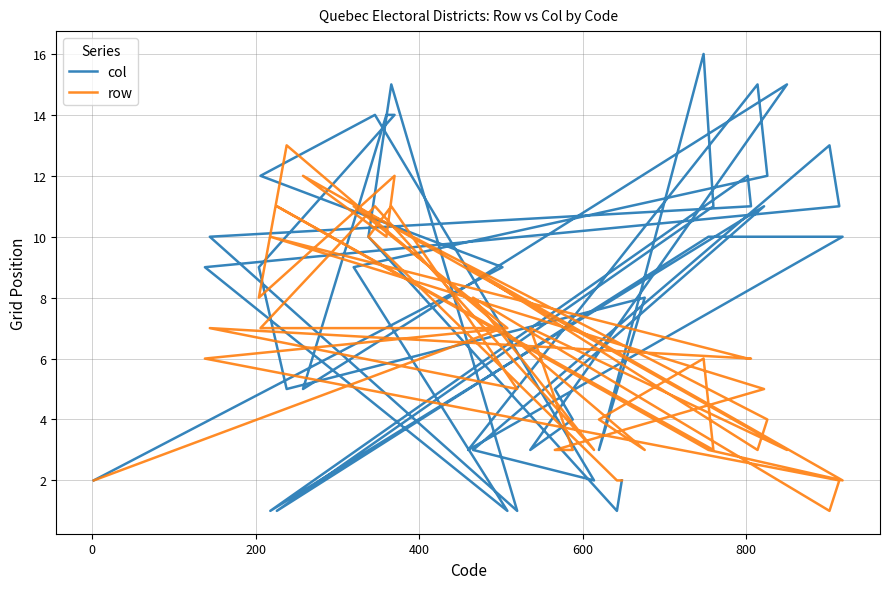

How many times do row and col cross each other?

20